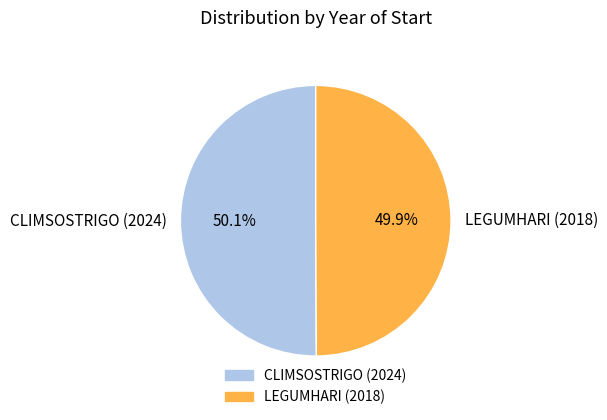

Is it true that CLIMSOSTRIGO (2024) is 41% of the pie?

False